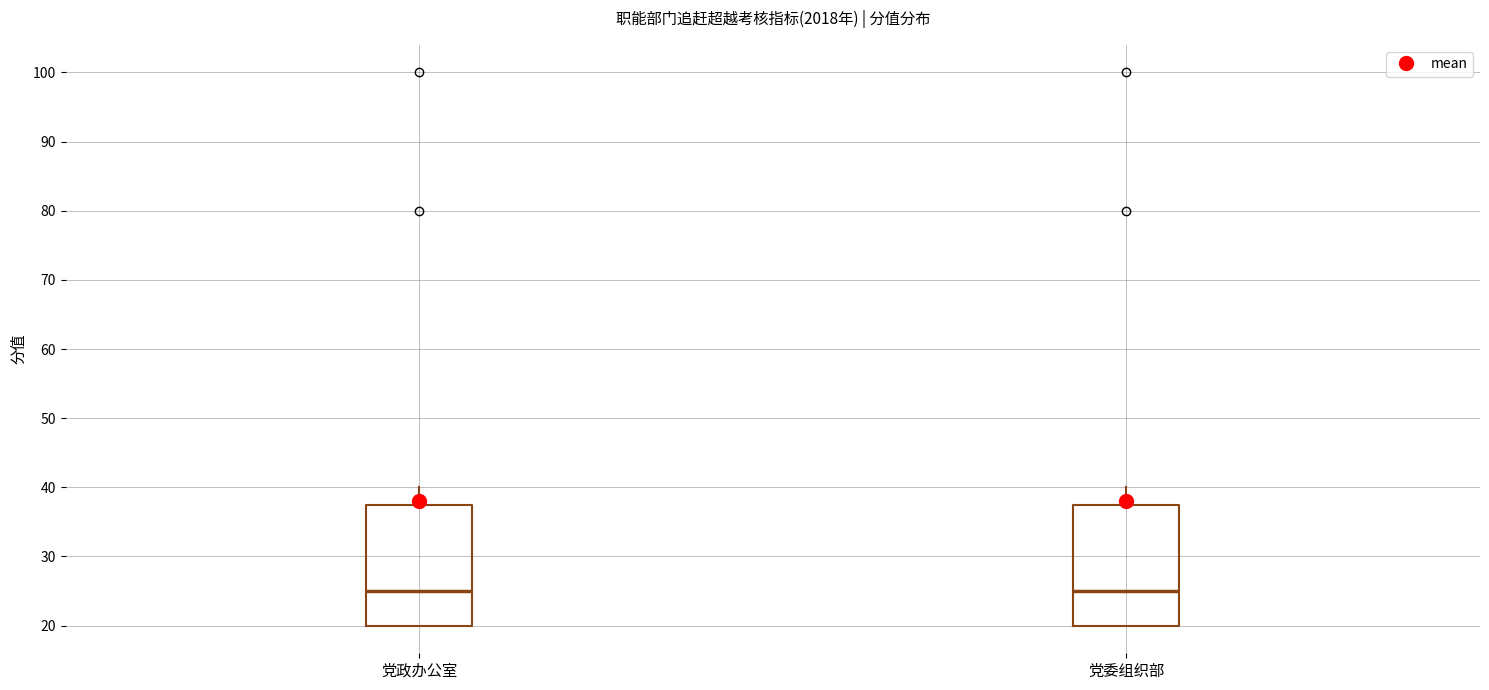

Reading left to right, transcribe this box plot: for each box, give where its median line is, the range the box spans, and where its two whiskers end, as read against the y-axis. The values are not printed on the chart, so give them approximately, as read against the axis.

党政办公室: median 25, box 20 to 38, whiskers 20 to 40
党委组织部: median 25, box 20 to 38, whiskers 20 to 40